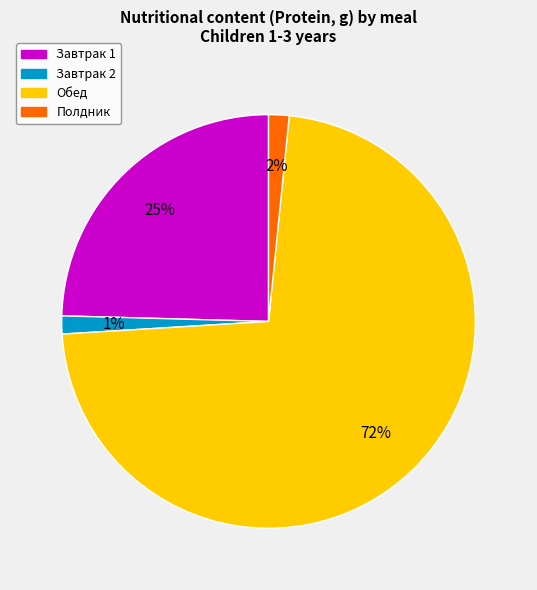

The Обед slice represents 72% of the pie. True or false?

True